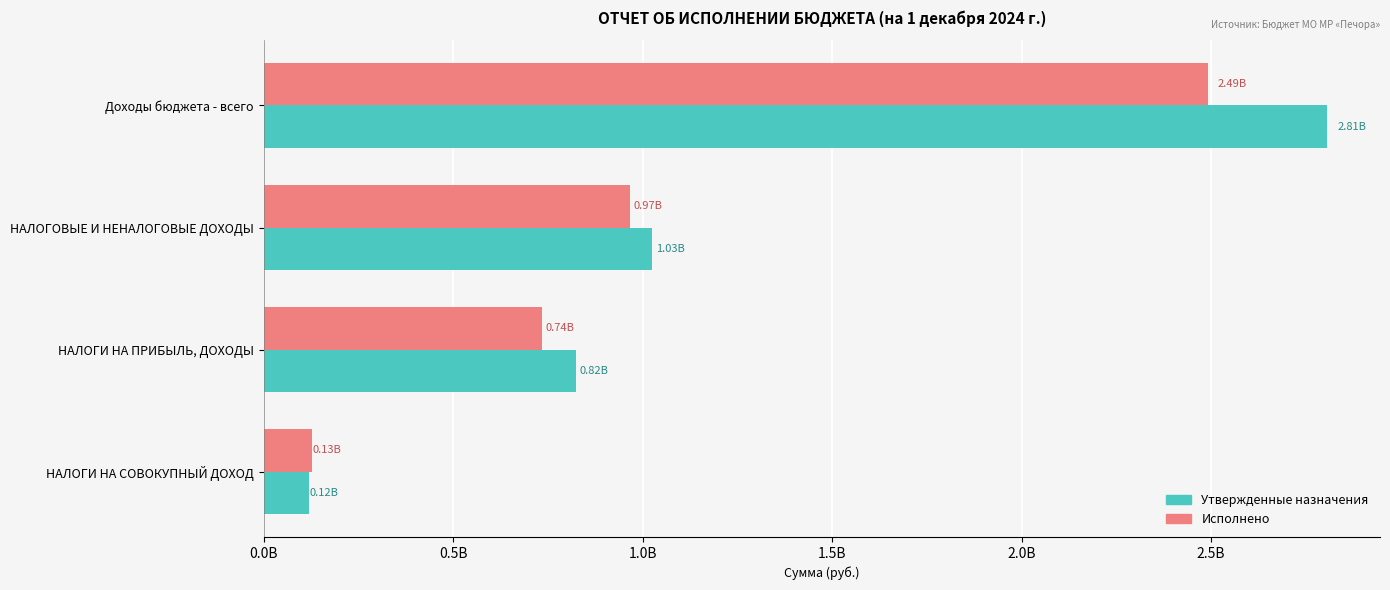

What are all the series names shown in the legend?

Утвержденные назначения, Исполнено